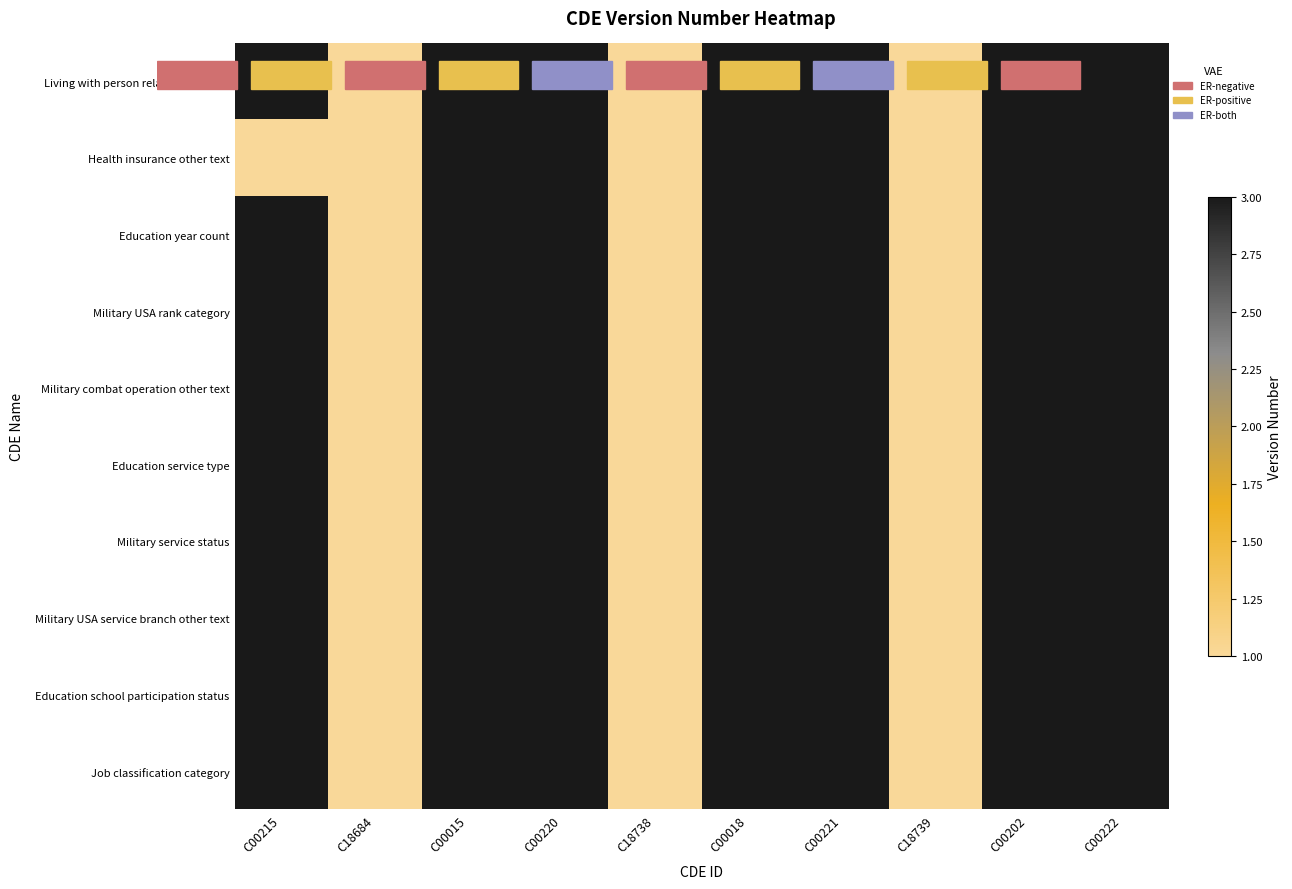

Is the value of Living with person relationship type at C00015 greater than the value of Job classification category at C00222?

No